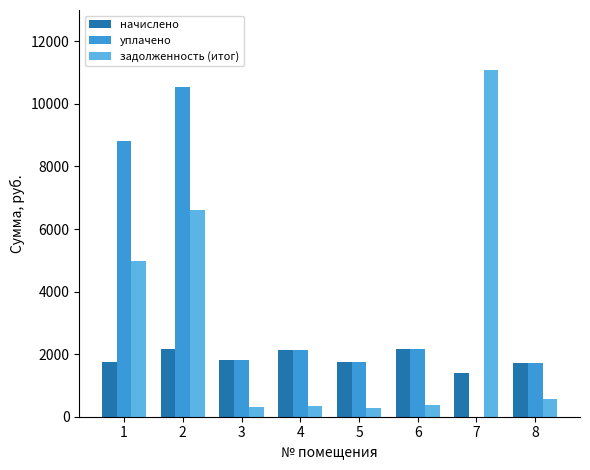

The value of уплачено at 7 is -5616.5. True or false?

False